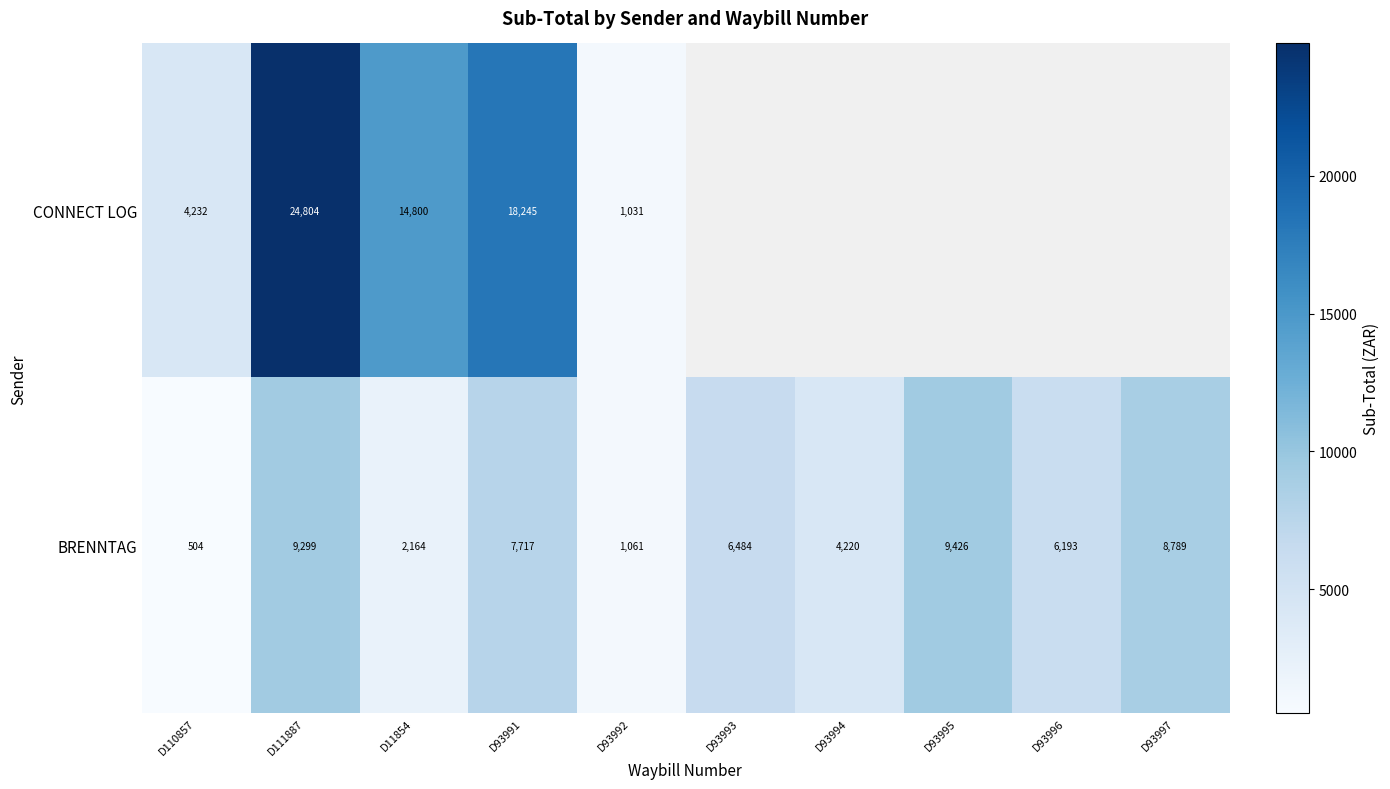

List the labels in order of BRENNTAG value, smallest first.

D110857, D93992, D11854, D93994, D93996, D93993, D93991, D93997, D111887, D93995